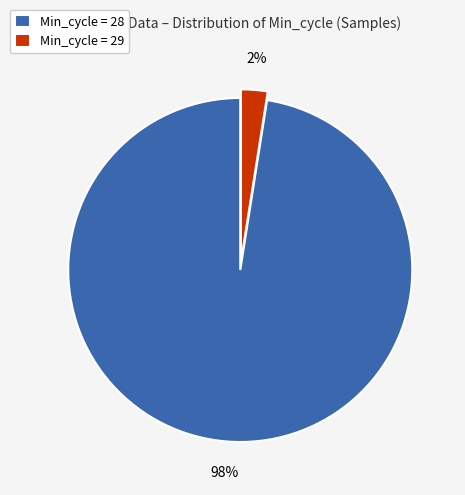

Which slice is the largest?

Min_cycle = 28